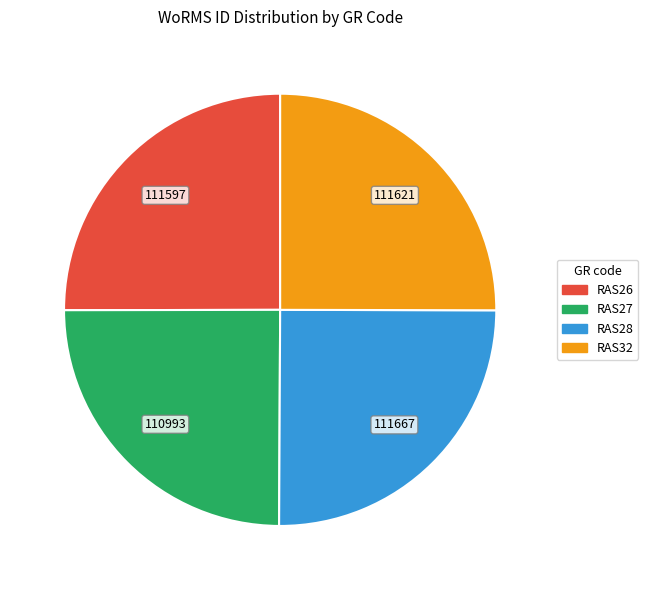

Is there a majority slice in this chart?

No